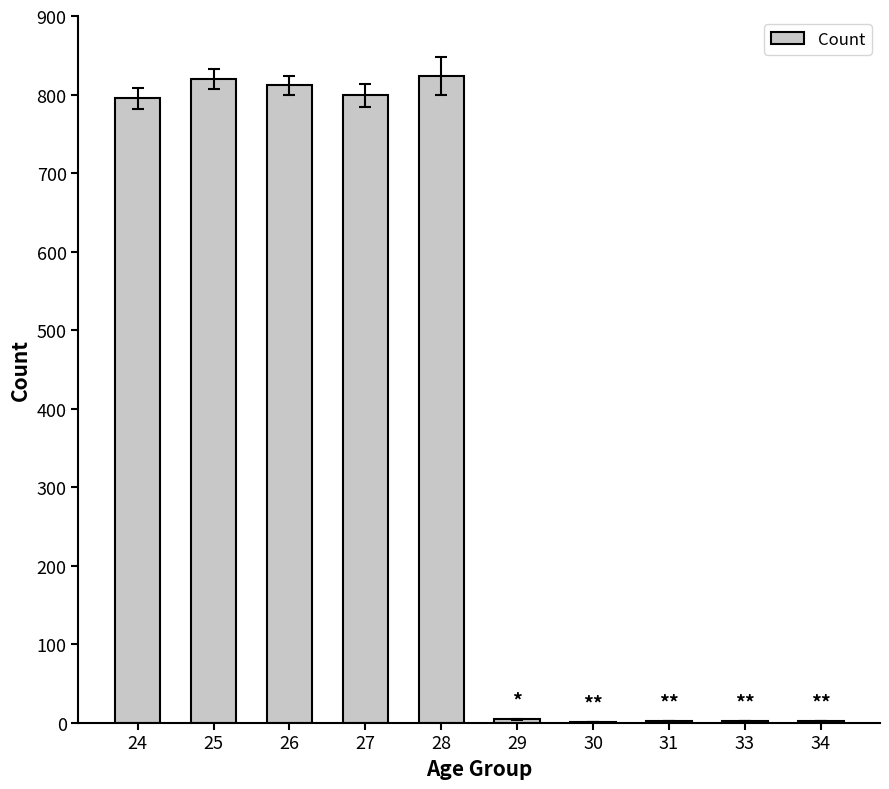

What is the sum of all values?

4061